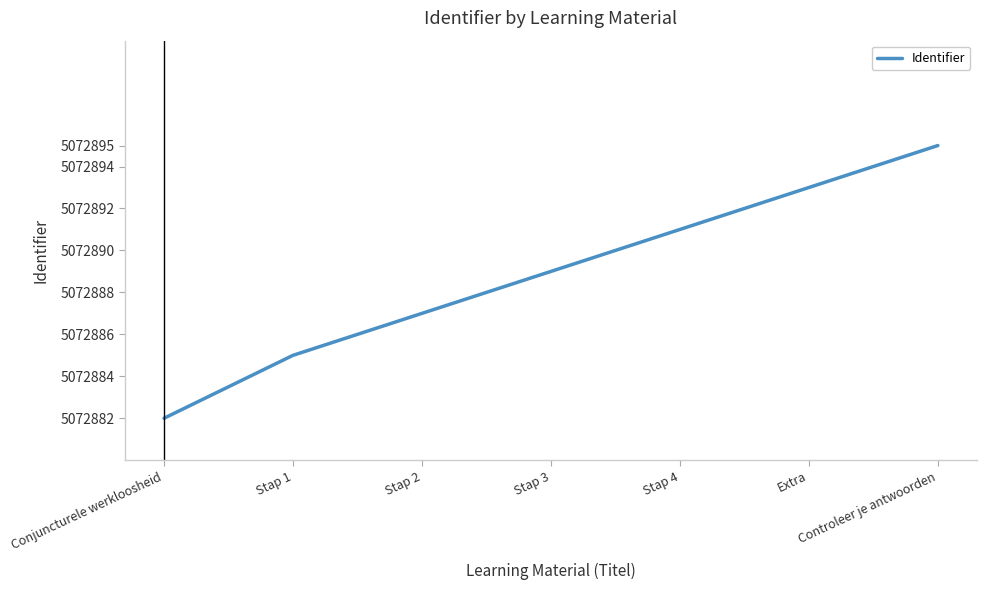

Is it true that the value at Extra is 2962274?

False